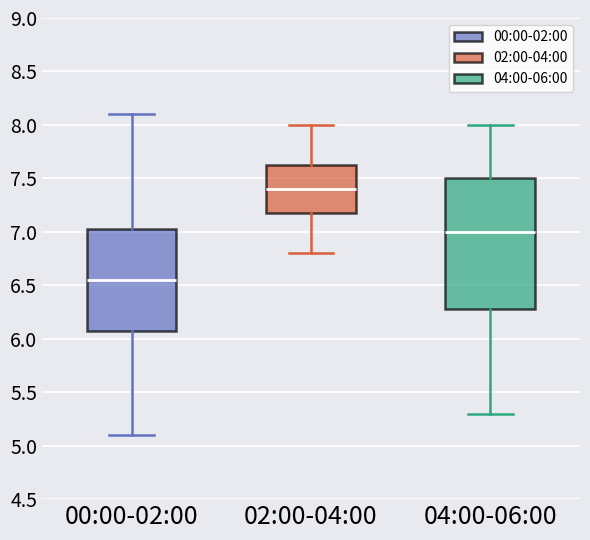

Reading left to right, read every box against the y-axis: the position of its median line, the range the box covers, and the ends of its whiskers. The values are not printed on the chart, so give them approximately, as read against the axis.

00:00-02:00: median 6.55, box 6.10 to 7.05, whiskers 5.10 to 8.10
02:00-04:00: median 7.40, box 7.20 to 7.65, whiskers 6.80 to 8.00
04:00-06:00: median 7.00, box 6.30 to 7.50, whiskers 5.30 to 8.00